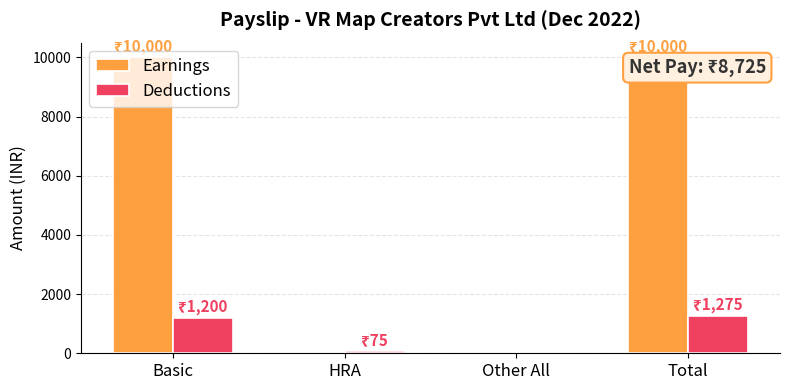

Is it true that Earnings equals 0 at Other All?

True